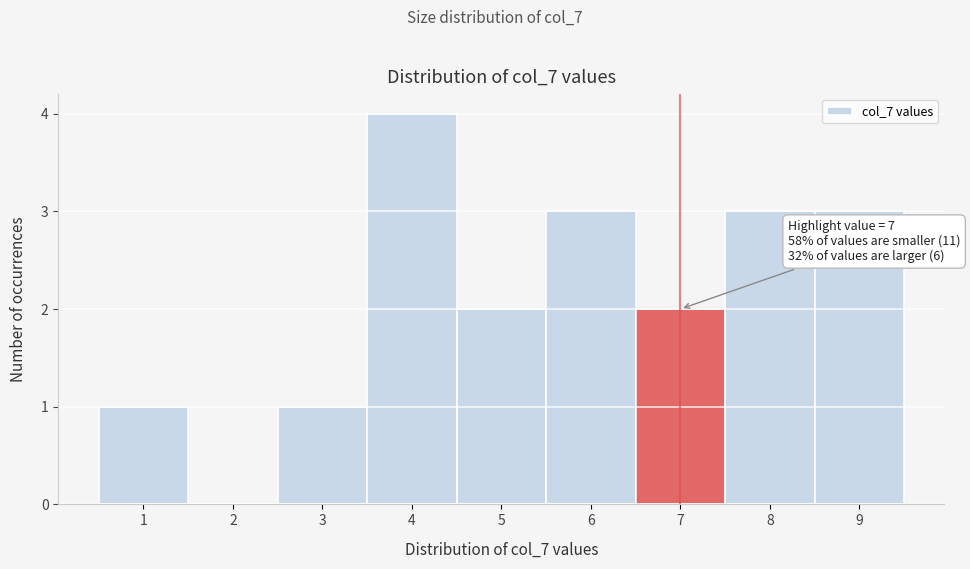

Which range on the x-axis has the tallest bar?

3.5 to 4.5